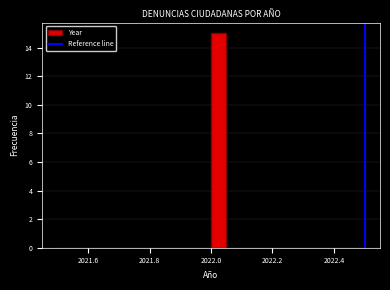

Read against the x-axis, roughly where is the centre of the tallest bar?

2022.02